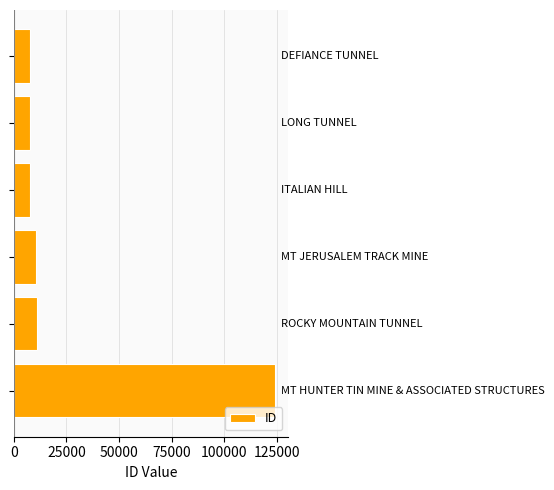

What is the minimum value shown in the chart?

7894